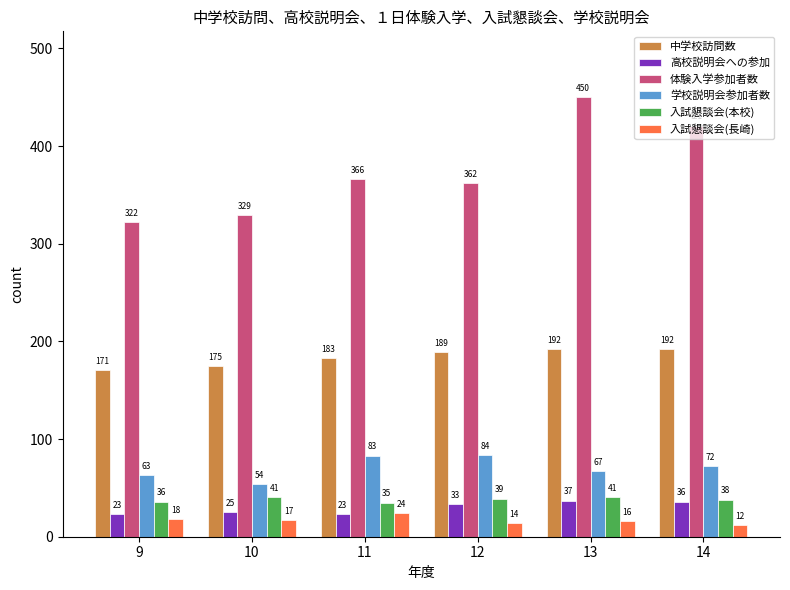

What is the sum of all 入試懇談会(本校) values?

230